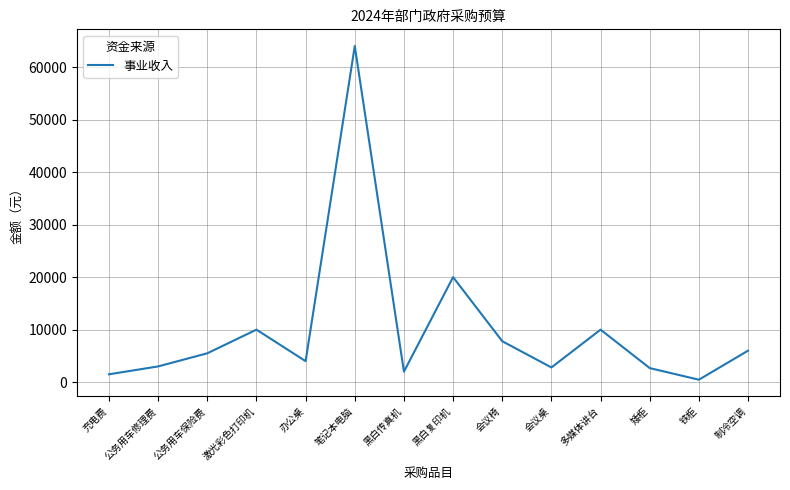

At which category does the data reach its first local valley?

办公桌